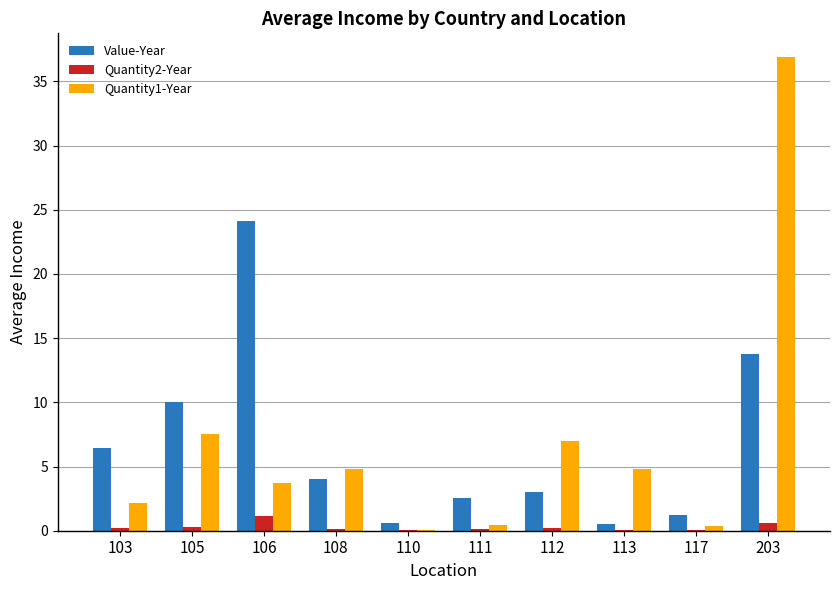

Does the chart contain stacked bars?

No